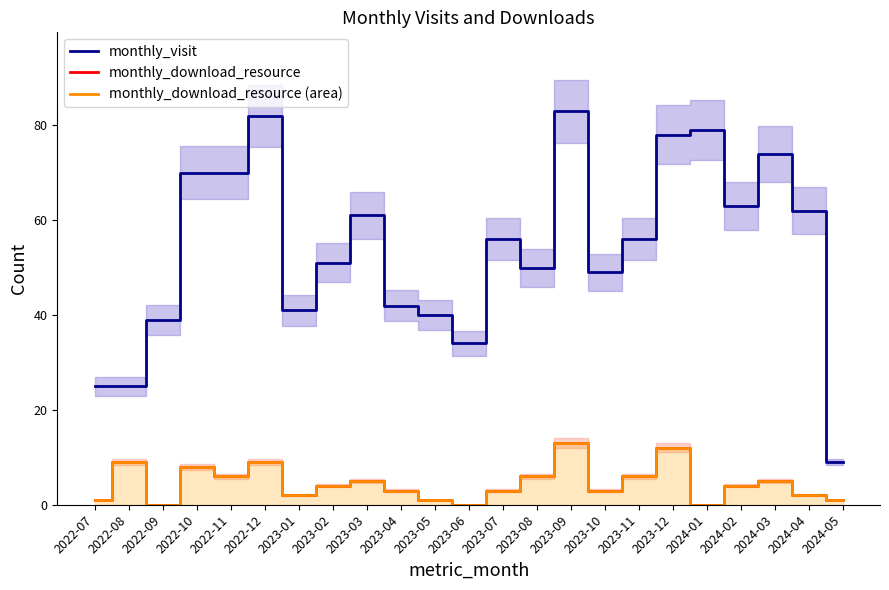

Count the number of data series in this chart.

3